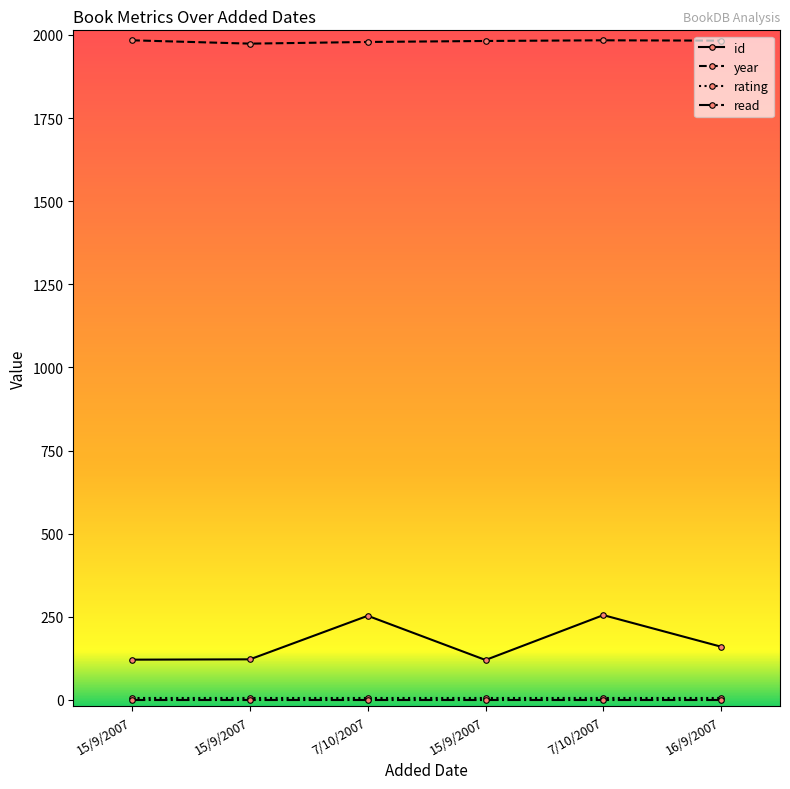

Is this an area chart (filled region under the line)?

No